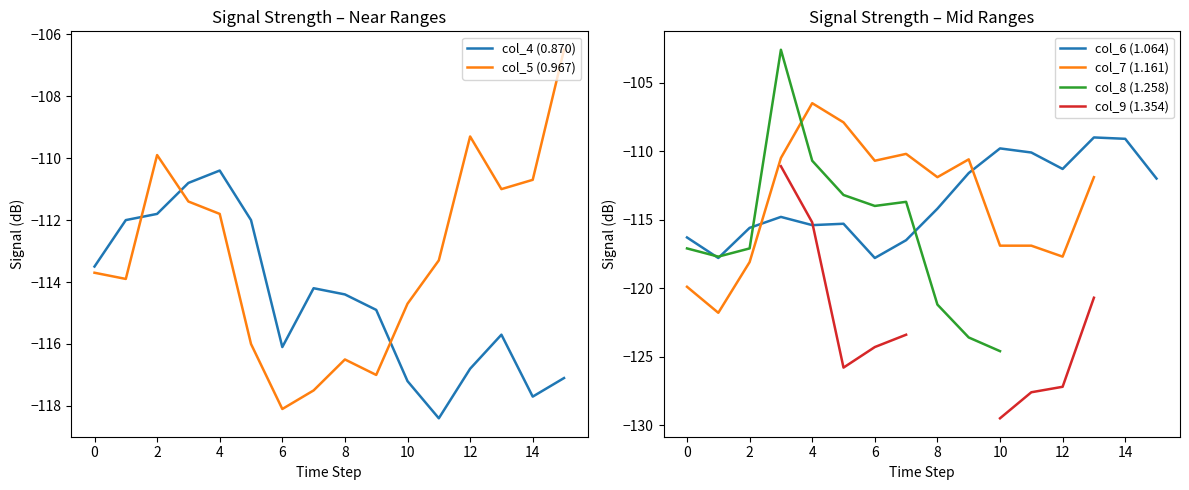

Between 10 and 12, which series saw the biggest shift?

col_5 (0.967)